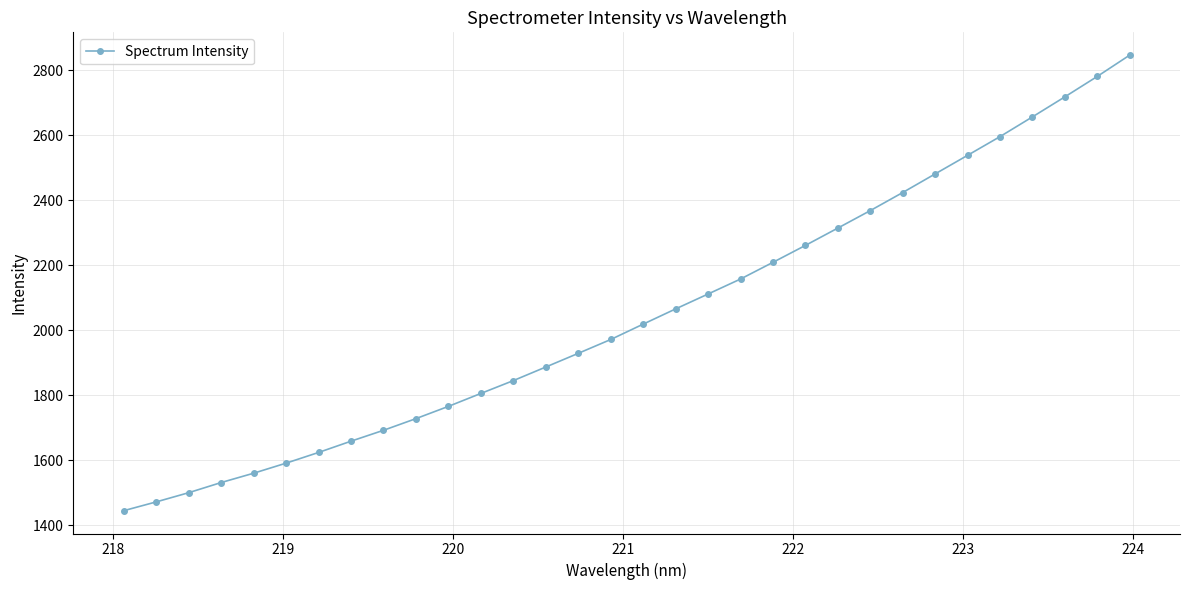

How many data points are less than 2018?

16